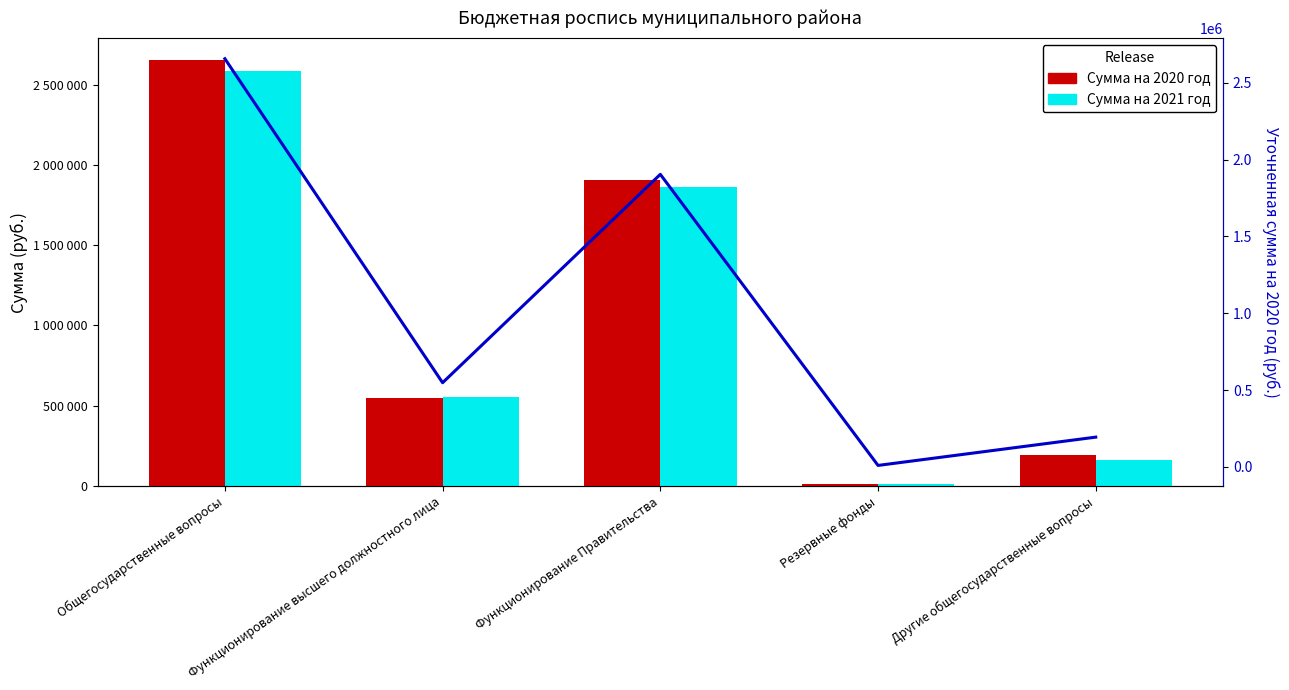

Which label corresponds to the largest value in the chart?

Общегосударственные вопросы